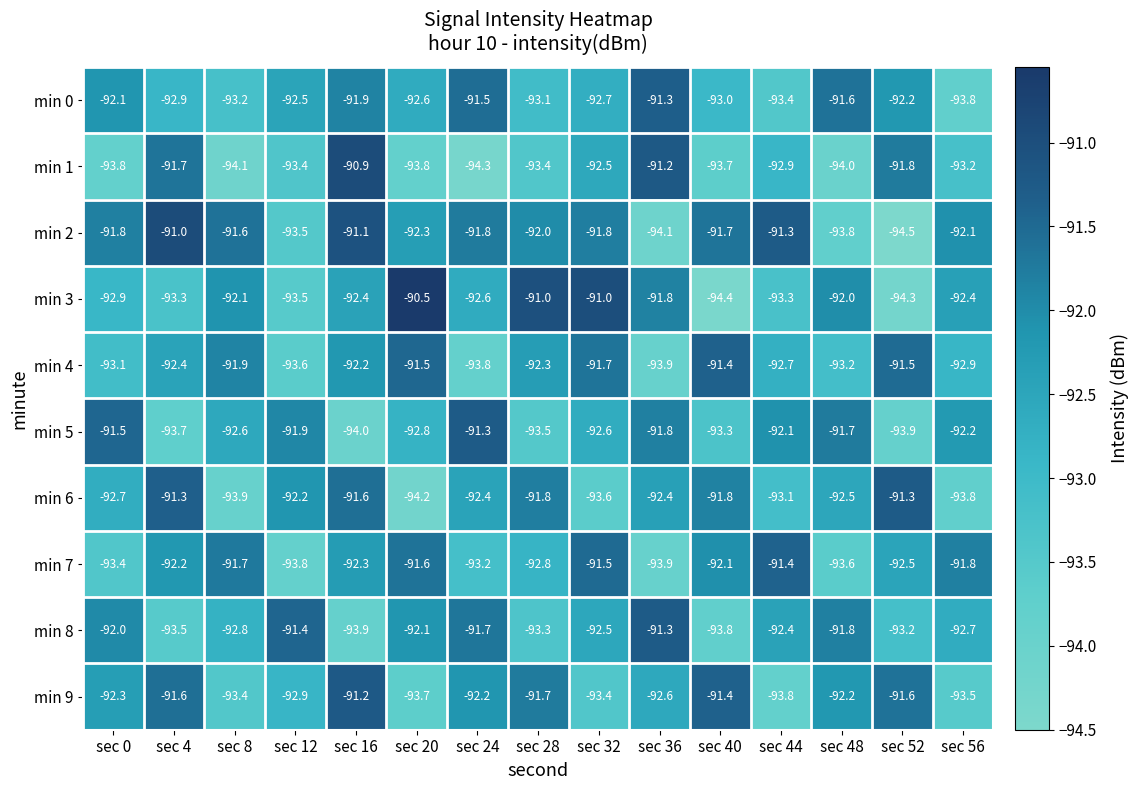

At how many categories does at least one series exceed -92?

15